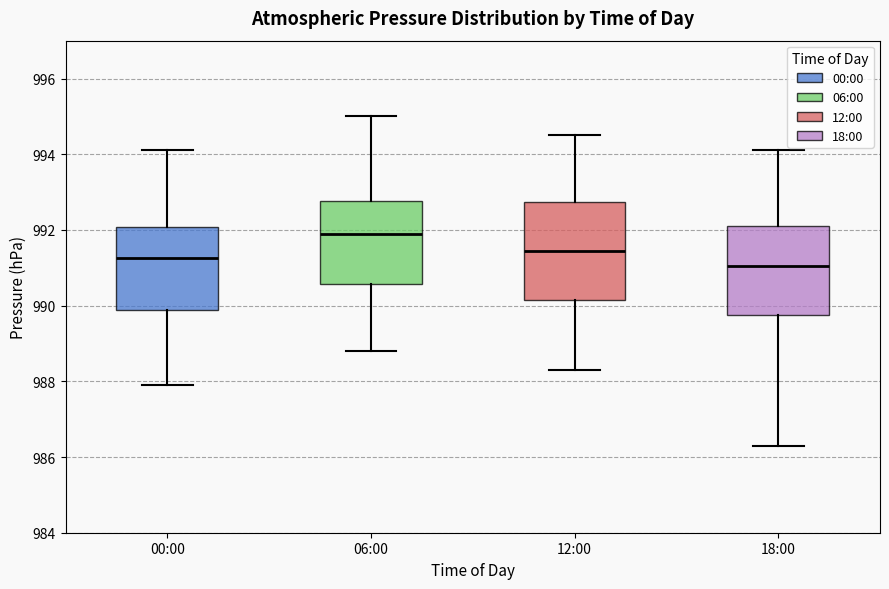

Comparing the boxes themselves (not the whiskers), which one is the tallest?

12:00